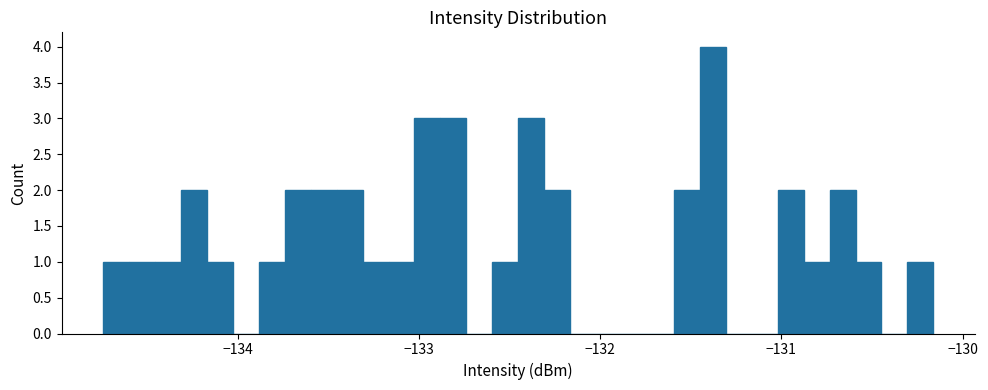

Read against the x-axis, roughly where is the centre of the tallest bar?

-131.4